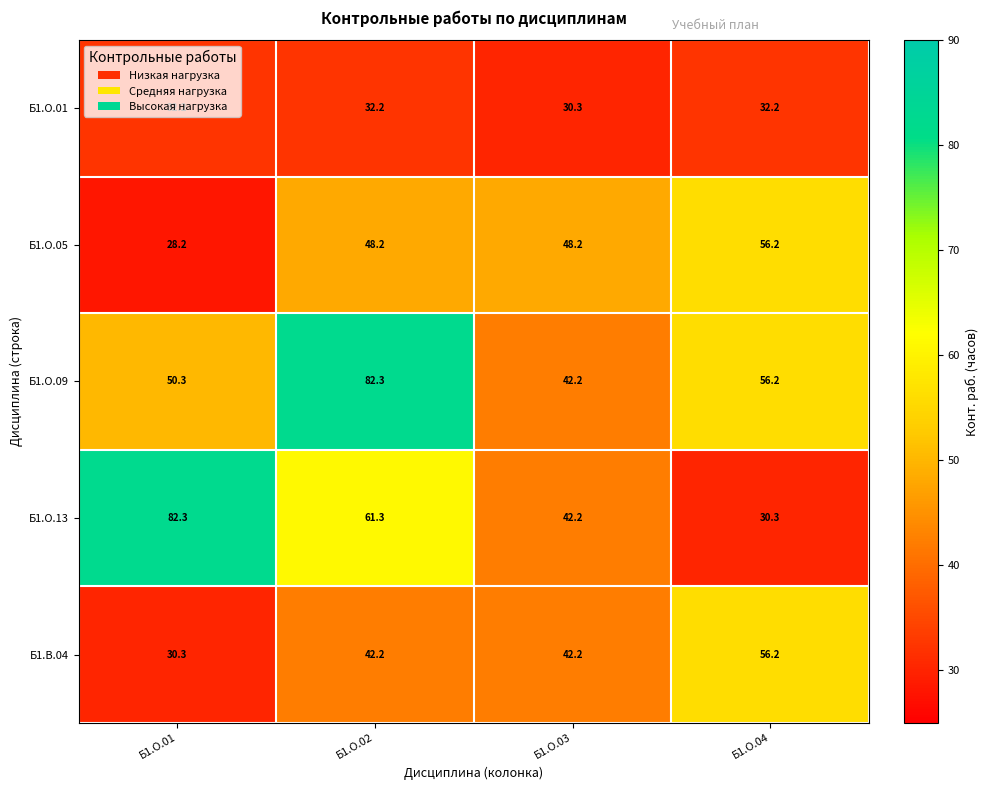

Read the Б1.В.04 value at Б1.О.03.

42.2